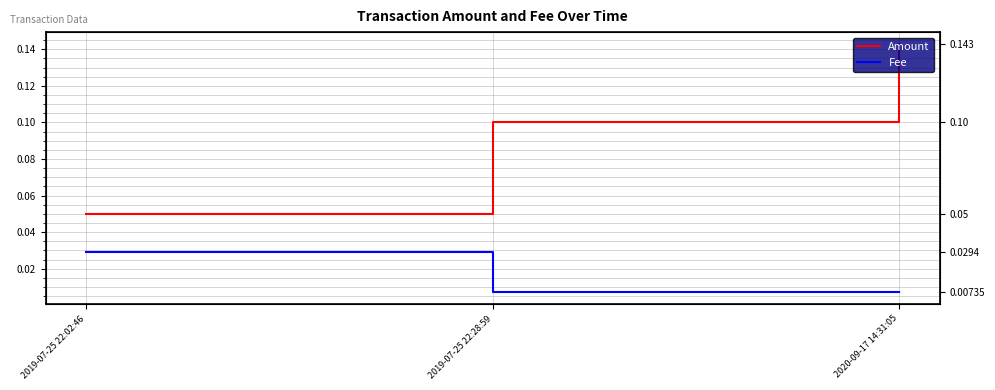

What is the difference between the highest and lowest values at 2019-07-25 22:28:59?

0.1